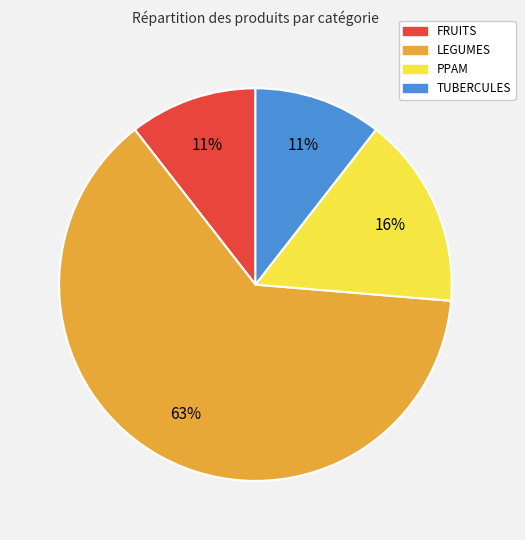

True or false: TUBERCULES accounts for 17% of the total.

False